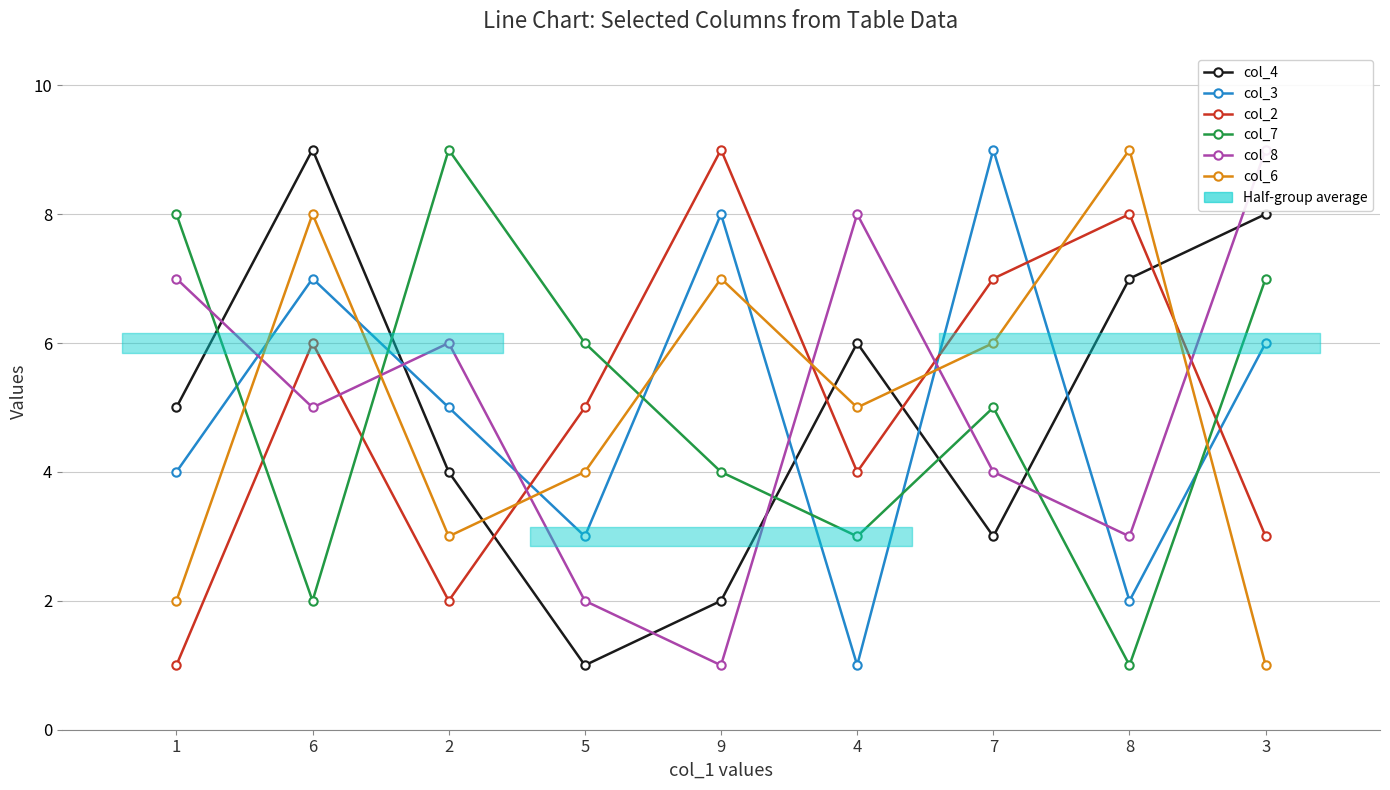

Is the value of col_4 at 4 greater than the value of col_2 at 6?

No